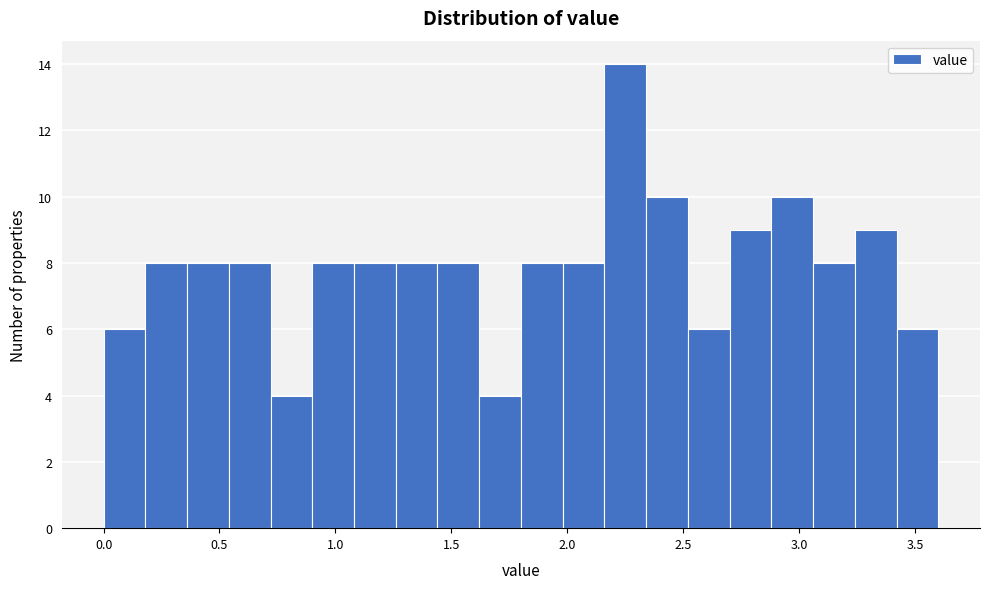

Read against the x-axis, roughly where is the centre of the tallest bar?

2.25